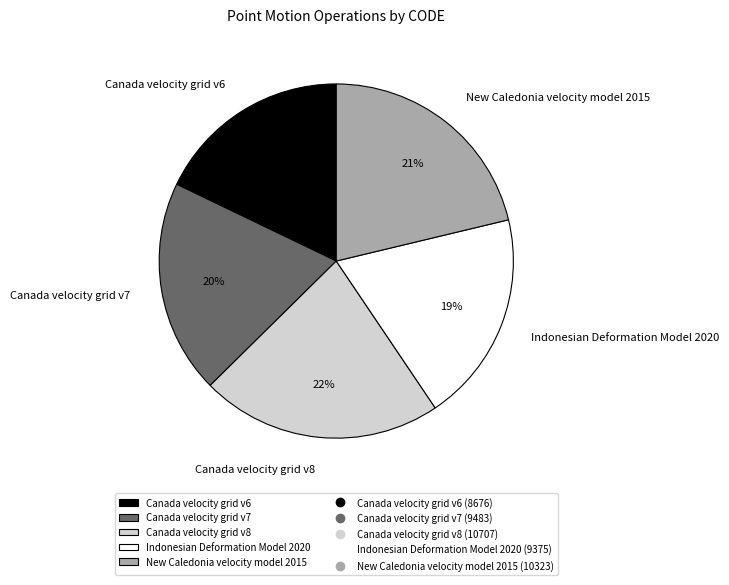

Which category has the smallest portion of the pie?

Canada velocity grid v6